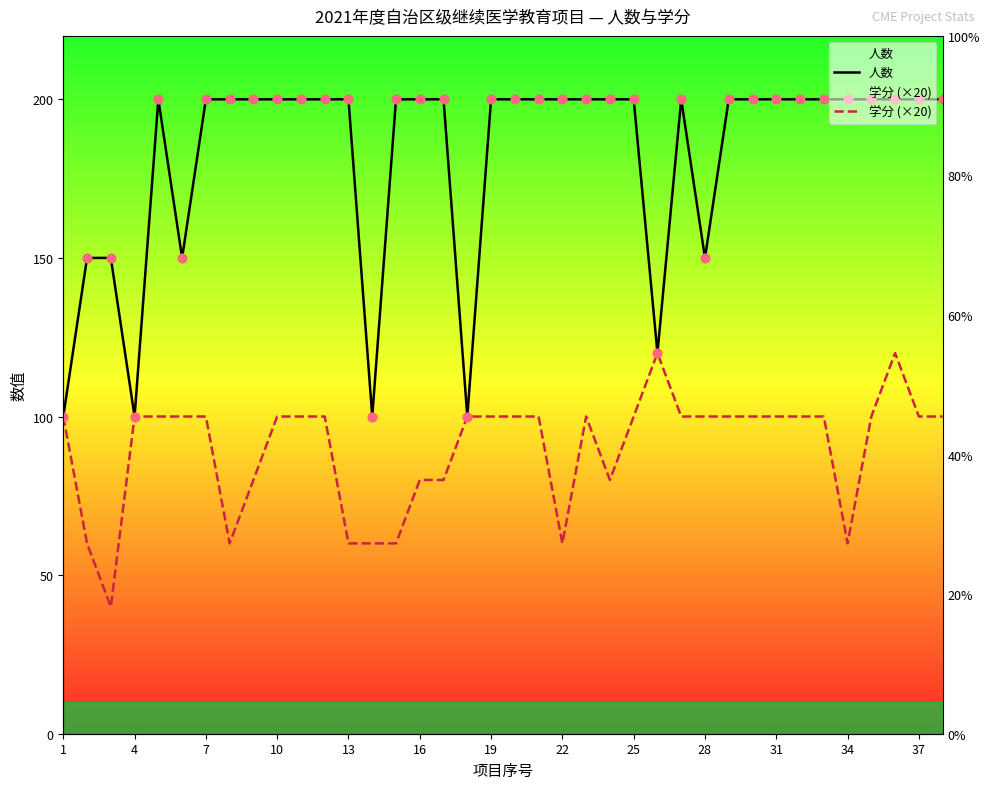

Which series reaches the minimum Y coordinate?

学分 (×20)